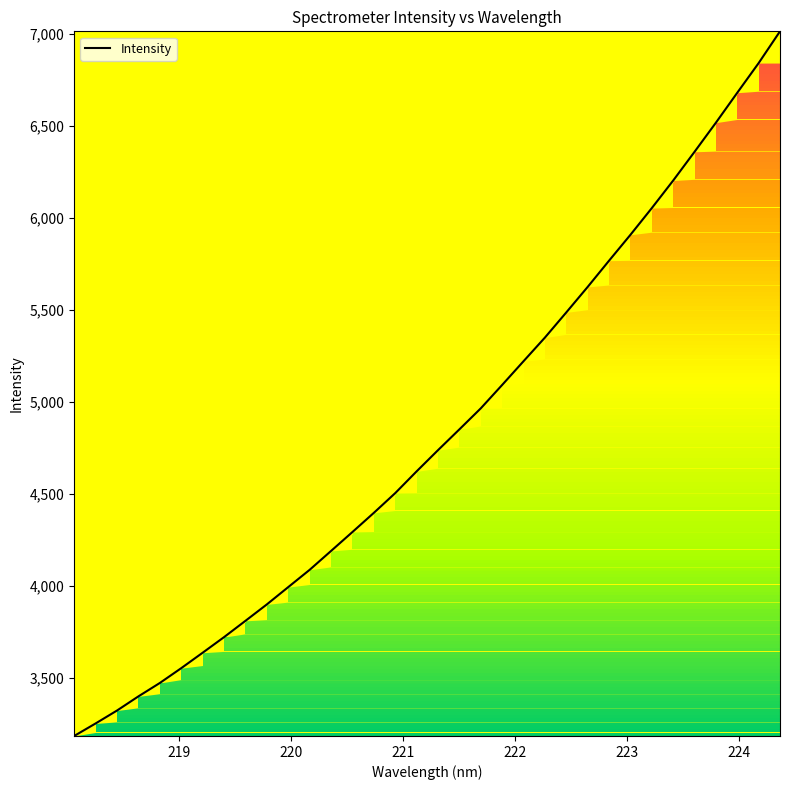

What is the minimum value shown in the chart?

3184.3